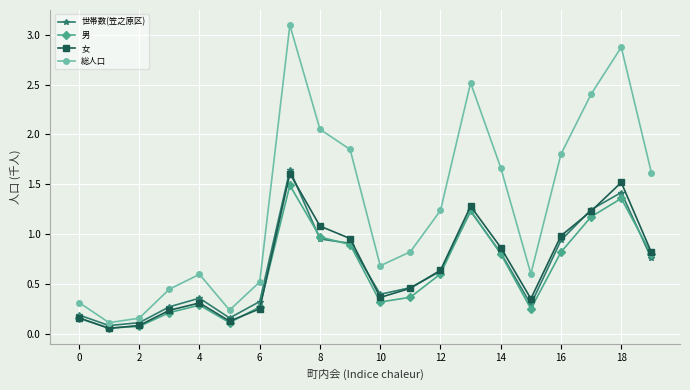

At how many categories does at least one series exceed 0?

20